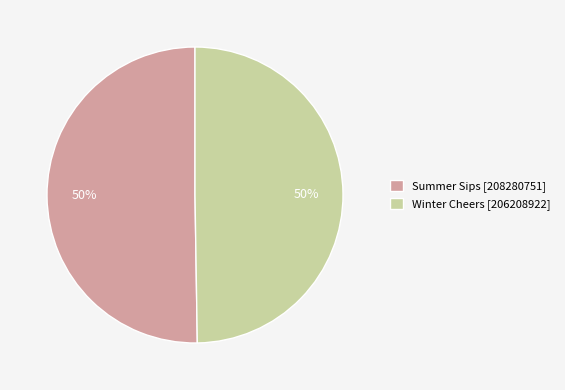

Is it true that Summer Sips is 60% of the pie?

False